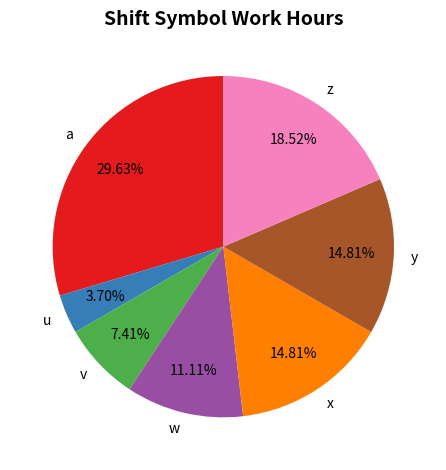

Does z represent more than half of the total?

No